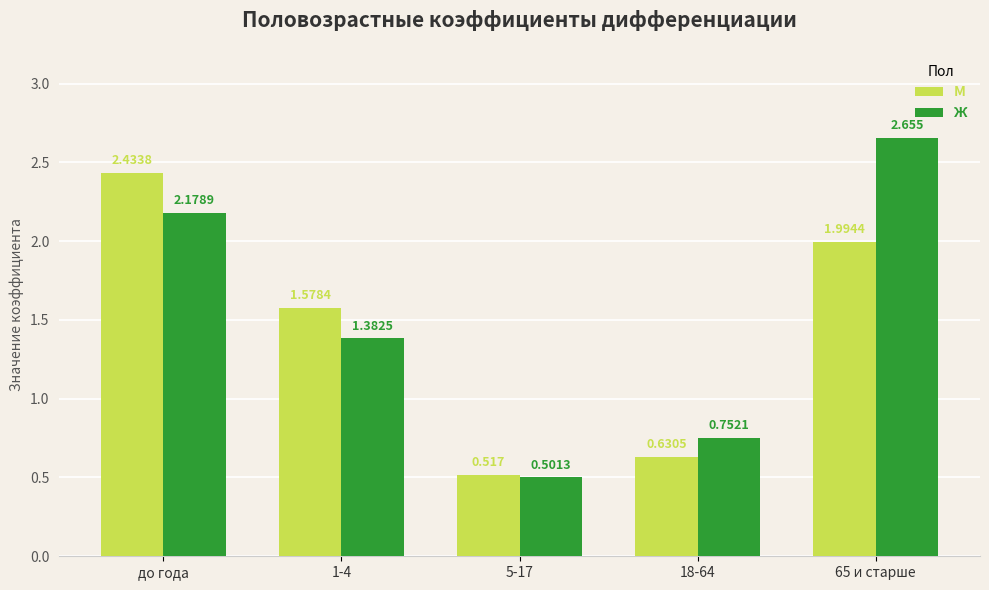

How many groups of bars are there?

5